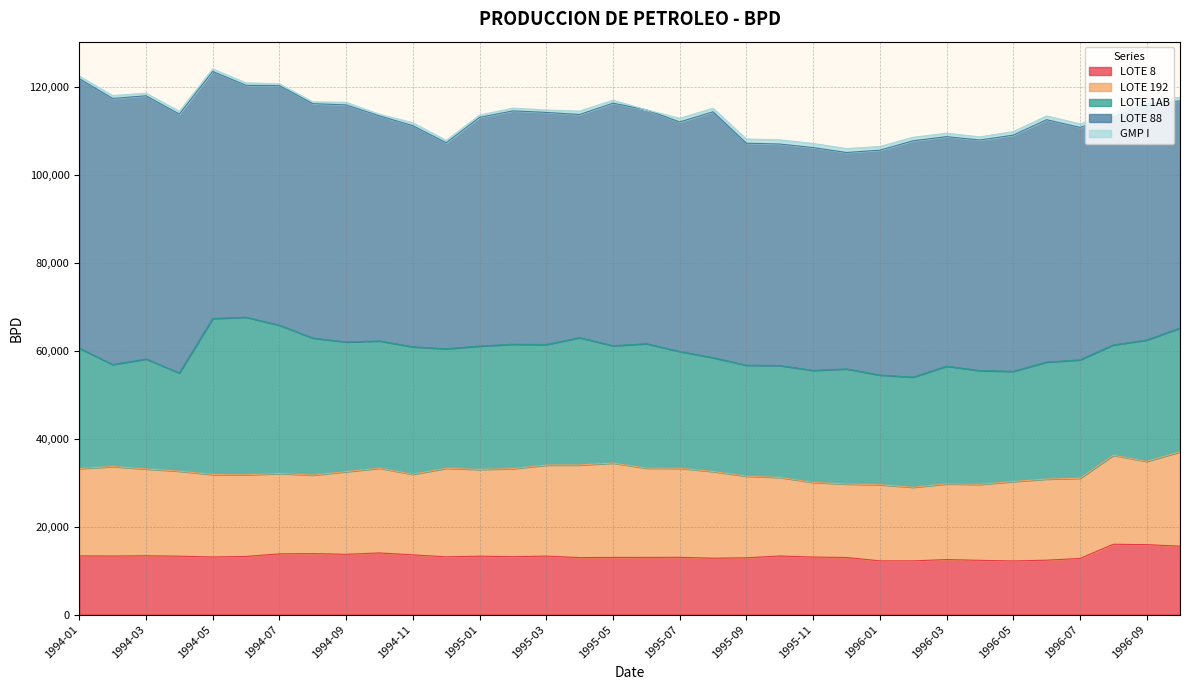

Reading left to right, list all the values displayed in this chart.

LOTE 8: 1994-01=13340.5	1994-02=13306.3	1994-03=13365.2	1994-04=13270.9	1994-05=13095.4	1994-06=13217.2	1994-07=13803.3	1994-08=13870.1	1994-09=13697.1	1994-10=14013.0	1994-11=13572.8	1994-12=13126.6	1995-01=13274.0	1995-02=13153.0	1995-03=13296.0	1995-04=12958.0	1995-05=12995.0	1995-06=13000.0	1995-07=13016.0	1995-08=12813.0	1995-09=12905.0	1995-10=13321.0	1995-11=13071.0	1995-12=12980.0	1996-01=12210.0	1996-02=12210.0	1996-03=12501.0	1996-04=12333.0	1996-05=12195.0	1996-06=12365.0	1996-07=12755.0	1996-08=15983.0	1996-09=15902.0	1996-10=15543.0
LOTE 192: 1994-01=19868.3	1994-02=20364.9	1994-03=19751.5	1994-04=19338.3	1994-05=18755.5	1994-06=18568.8	1994-07=18278.9	1994-08=17854.1	1994-09=18808.1	1994-10=19268.6	1994-11=18334.1	1994-12=20145.9	1995-01=19737.0	1995-02=20044.0	1995-03=20700.0	1995-04=21063.0	1995-05=21463.0	1995-06=20303.0	1995-07=20252.0	1995-08=19719.0	1995-09=18577.0	1995-10=17869.0	1995-11=16989.0	1995-12=16713.0	1996-01=17316.0	1996-02=16748.0	1996-03=17215.0	1996-04=17277.0	1996-05=18055.0	1996-06=18453.0	1996-07=18239.0	1996-08=20242.0	1996-09=18941.0	1996-10=21463.0
LOTE 1AB: 1994-01=27366.5	1994-02=23182.6	1994-03=25001.3	1994-04=22328.1	1994-05=35467.0	1994-06=35823.9	1994-07=33708.1	1994-08=31144.8	1994-09=29476.4	1994-10=28937.4	1994-11=28973.4	1994-12=27163.7	1995-01=28042.0	1995-02=28272.0	1995-03=27406.0	1995-04=28944.0	1995-05=26665.0	1995-06=28287.0	1995-07=26553.0	1995-08=25889.0	1995-09=25208.0	1995-10=25445.0	1995-11=25462.0	1995-12=26162.0	1996-01=24936.0	1996-02=25035.0	1996-03=26766.0	1996-04=25854.0	1996-05=25059.0	1996-06=26599.0	1996-07=26917.0	1996-08=25087.0	1996-09=27577.0	1996-10=28141.0
LOTE 88: 1994-01=61276.3	1994-02=60498.3	1994-03=59840.9	1994-04=58856.3	1994-05=56173.6	1994-06=52722.1	1994-07=54473.7	1994-08=53300.5	1994-09=53904.0	1994-10=51170.4	1994-11=50278.7	1994-12=46841.1	1995-01=51989.0	1995-02=53059.0	1995-03=52777.0	1995-04=50738.0	1995-05=55149.0	1995-06=53183.0	1995-07=52190.0	1995-08=55903.0	1995-09=50495.0	1995-10=50351.0	1995-11=50664.0	1995-12=49208.0	1996-01=51125.0	1996-02=53740.0	1996-03=52184.0	1996-04=52439.0	1996-05=53701.0	1996-06=55103.0	1996-07=52863.0	1996-08=51833.0	1996-09=53751.0	1996-10=51642.0
GMP I: 1994-01=602.3	1994-02=659.4	1994-03=591.6	1994-04=655.4	1994-05=570.5	1994-06=571.6	1994-07=421.3	1994-08=415.5	1994-09=585.8	1994-10=357.7	1994-11=673.8	1994-12=548.3	1995-01=520.0	1995-02=630.0	1995-03=547.0	1995-04=767.0	1995-05=675.0	1995-06=0.0	1995-07=832.0	1995-08=808.0	1995-09=949.0	1995-10=951.0	1995-11=927.0	1995-12=893.0	1996-01=845.0	1996-02=795.0	1996-03=783.0	1996-04=712.0	1996-05=805.0	1996-06=853.0	1996-07=804.0	1996-08=779.0	1996-09=797.0	1996-10=792.0